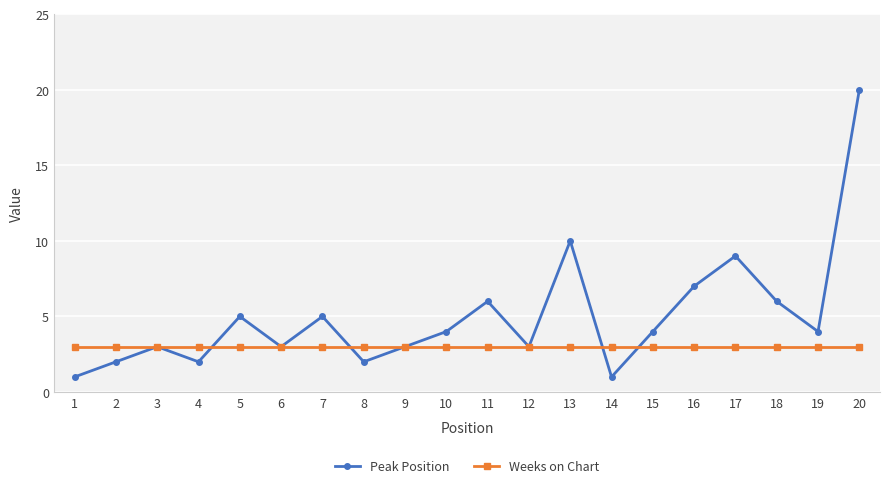

What is the value of the Peak Position point at the 15th from the left?

4